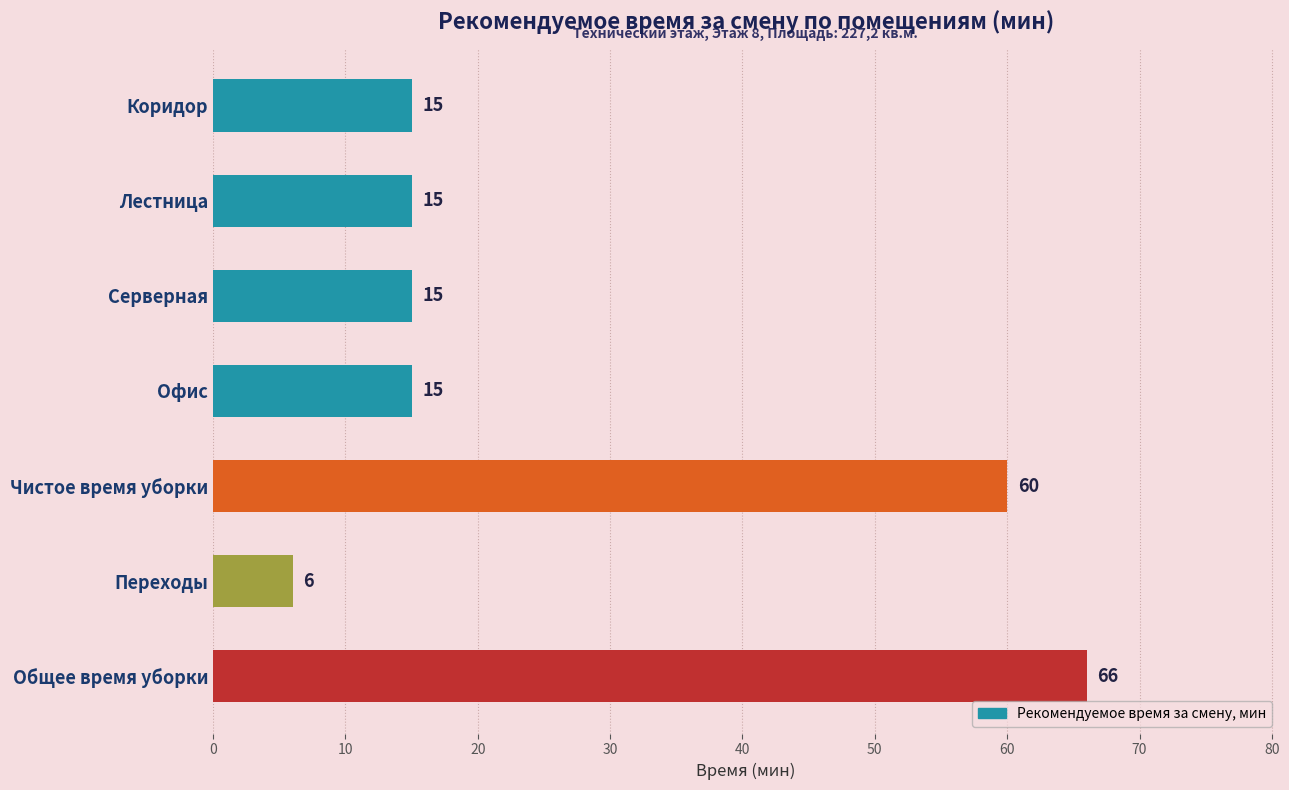

Reading top to bottom, list all the values displayed in this chart.

Коридор=15	Лестница=15	Серверная=15	Офис=15	Чистое время уборки=60	Переходы=6	Общее время уборки=66